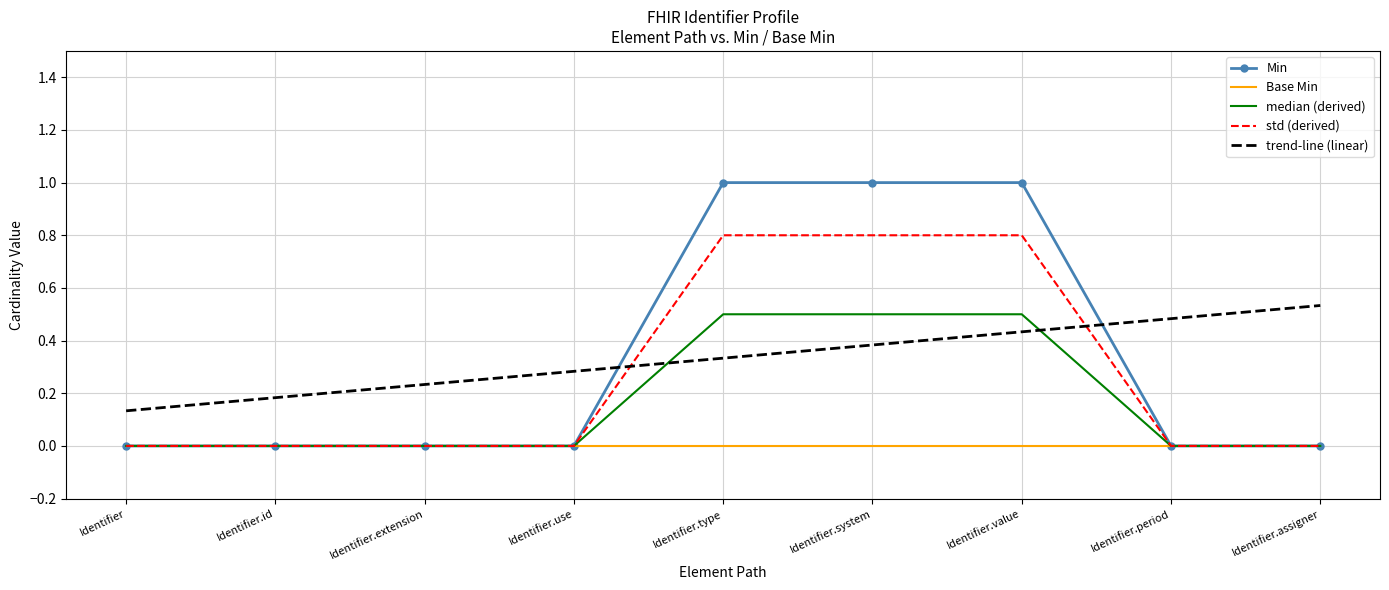

Read the Min value at Identifier.type.

1.0